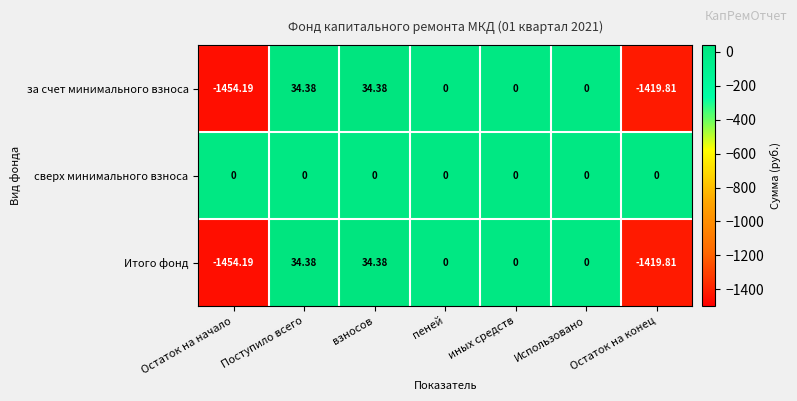

At which category does the chart reach its minimum across all series?

Остаток на начало